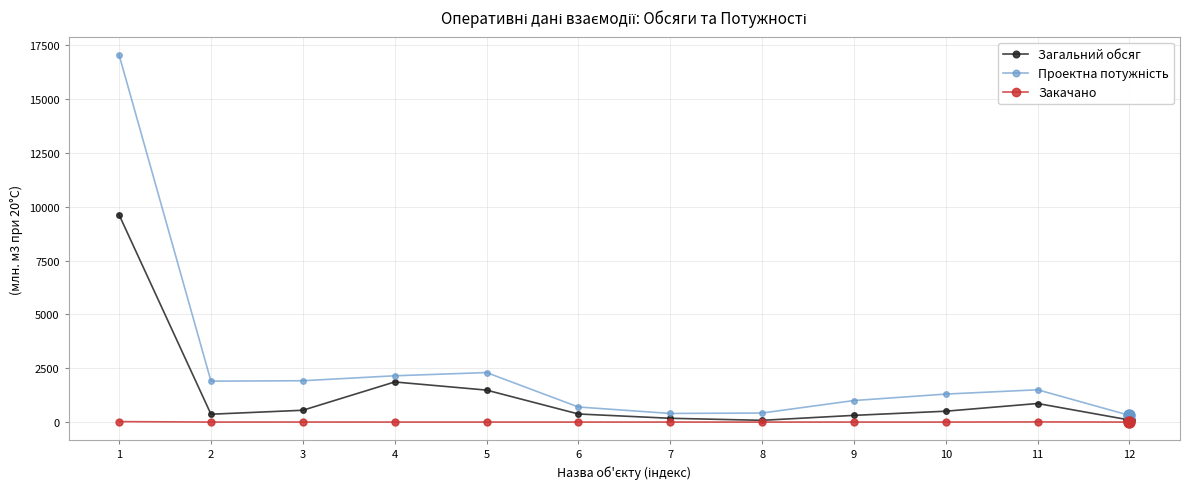

What is the difference between the highest and lowest values at 6?

700.0